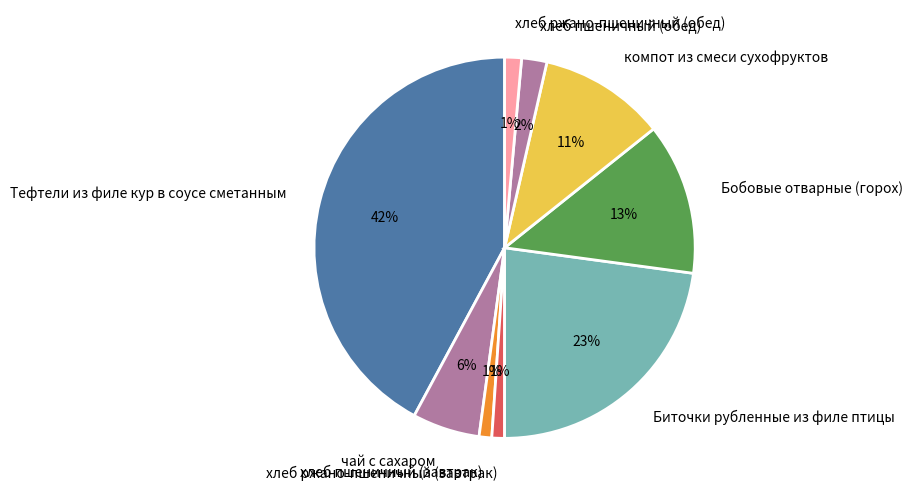

Combined, do Тефтели из филе кур в соусе сметанным and Бобовые отварные (горох) account for over 50%?

Yes